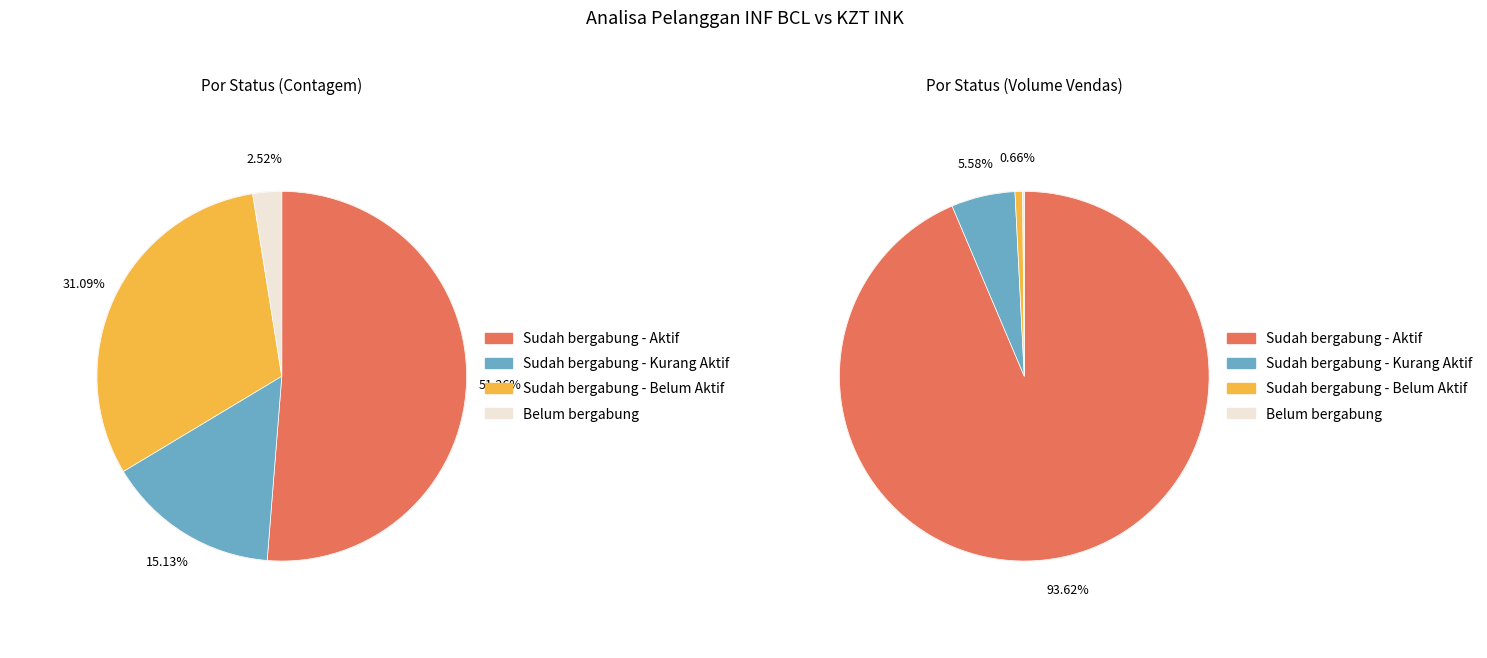

Which category accounts for the majority?

Sudah bergabung - Aktif